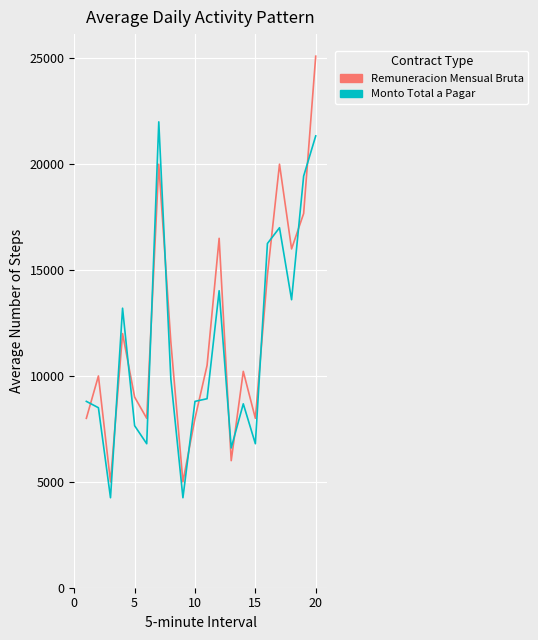

What is the highest value of the Remuneracion Mensual Bruta series?

25101.0